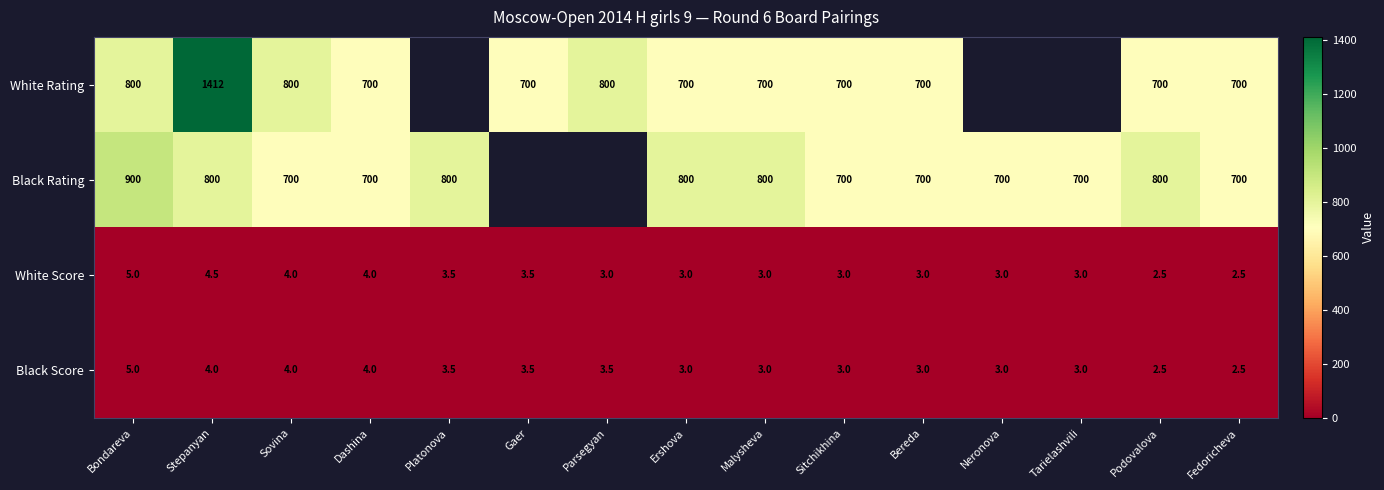

Is it true that White Score equals 2.4 at Platonova?

False